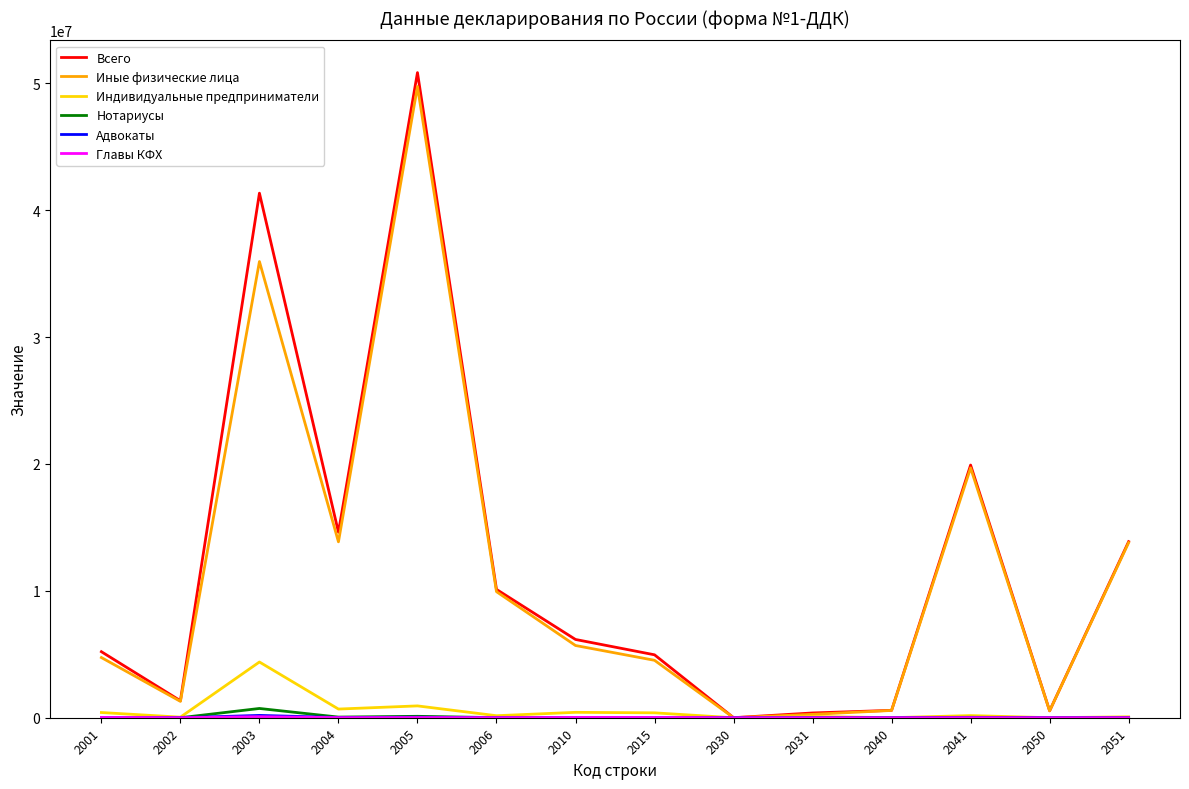

At which category is the sum across all series the highest?

2005